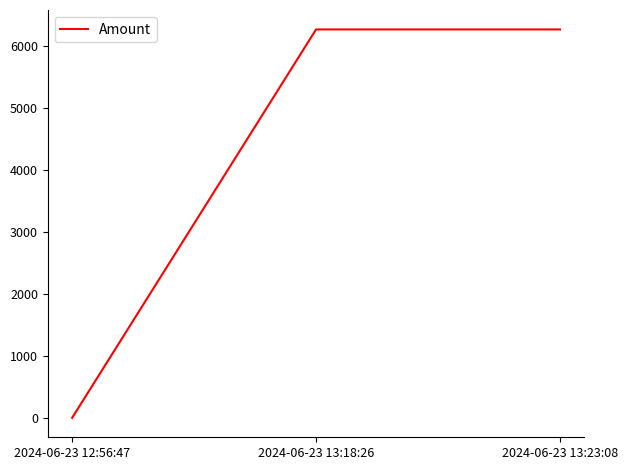

Is it true that the value at 2024-06-23 13:18:26 is 6260.6?

True